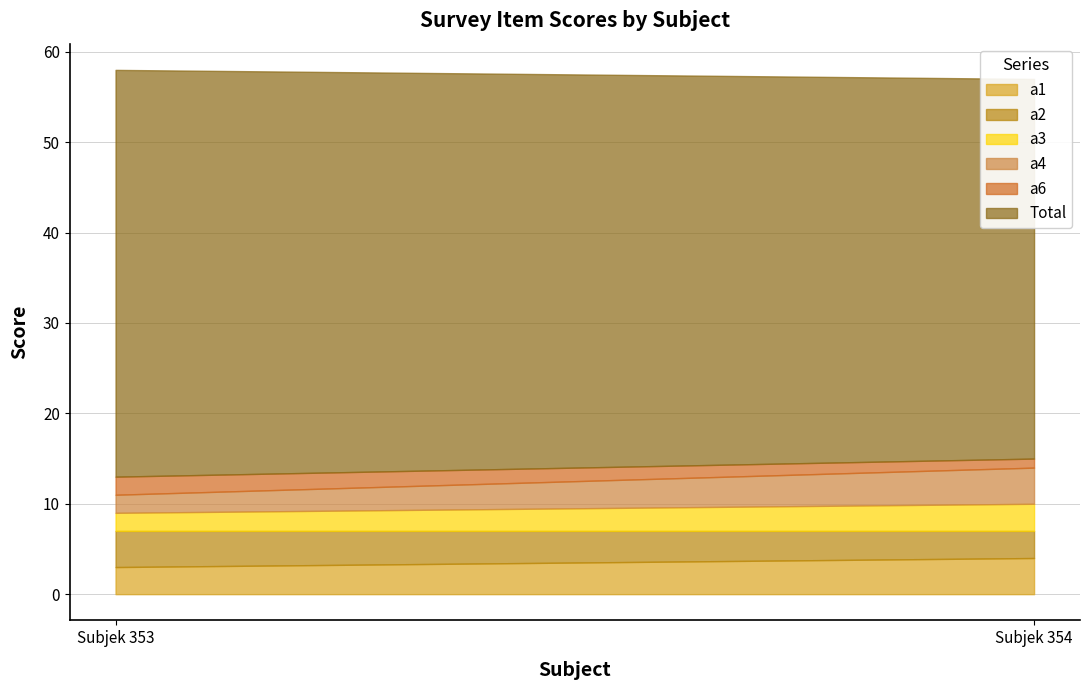

At how many categories does at least one series exceed 13?

2